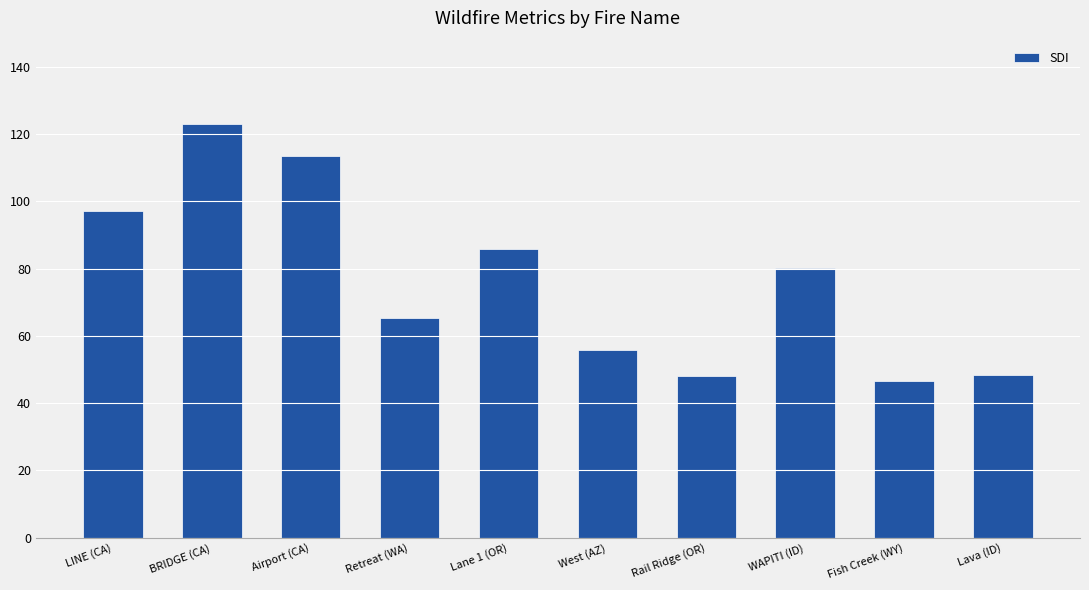

What is the difference between the maximum and second lowest values?

74.9